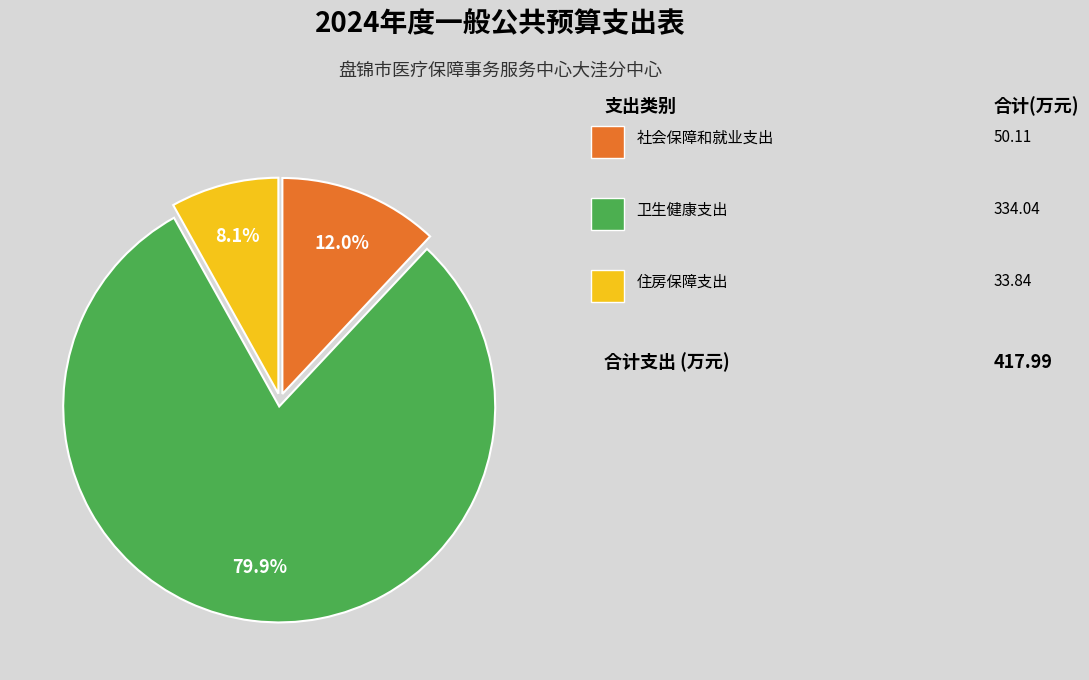

To the nearest percent, what is the difference between the largest and smallest slice percentages?

72%